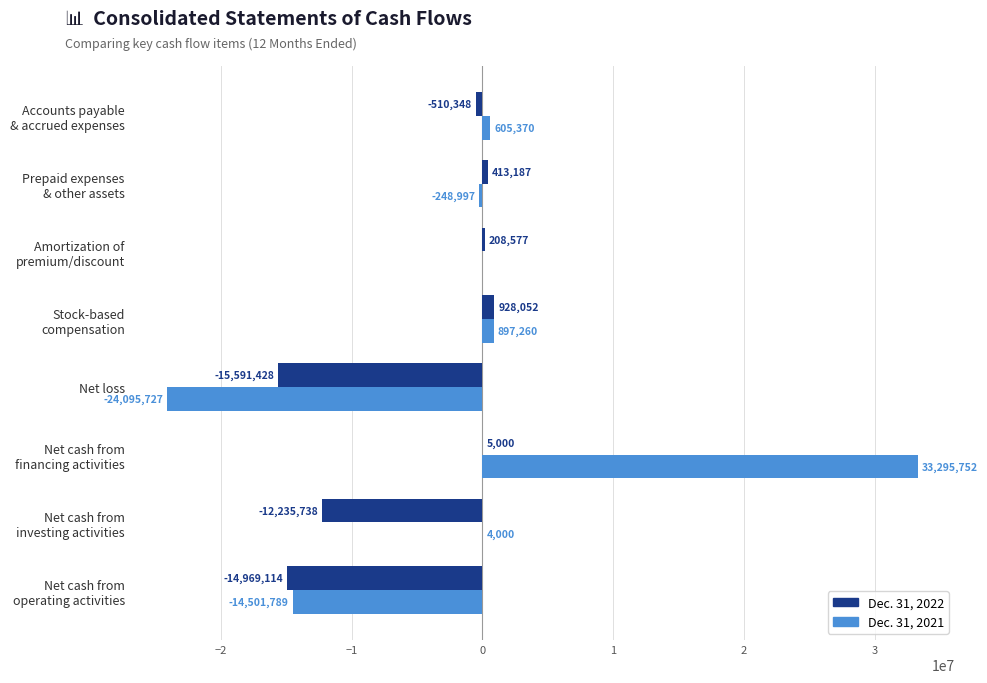

How many distinct data groups are displayed?

2